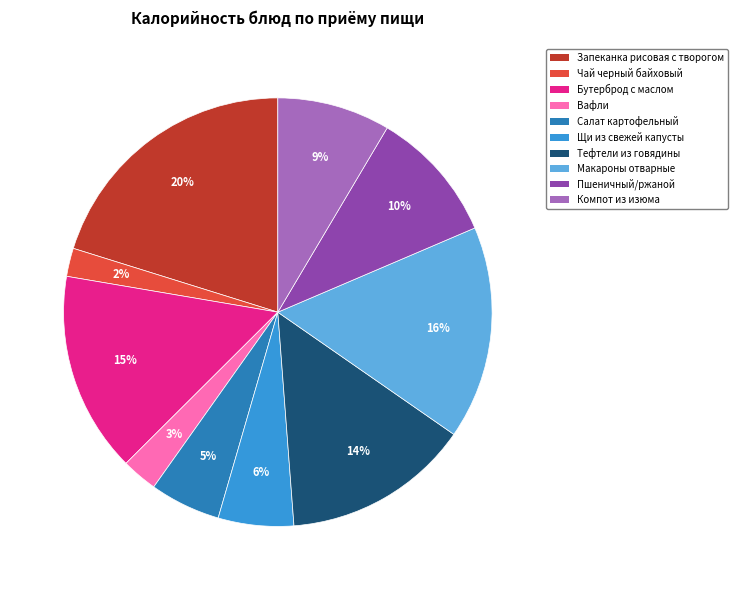

What is the largest slice in the pie chart?

Запеканка рисовая с творогом